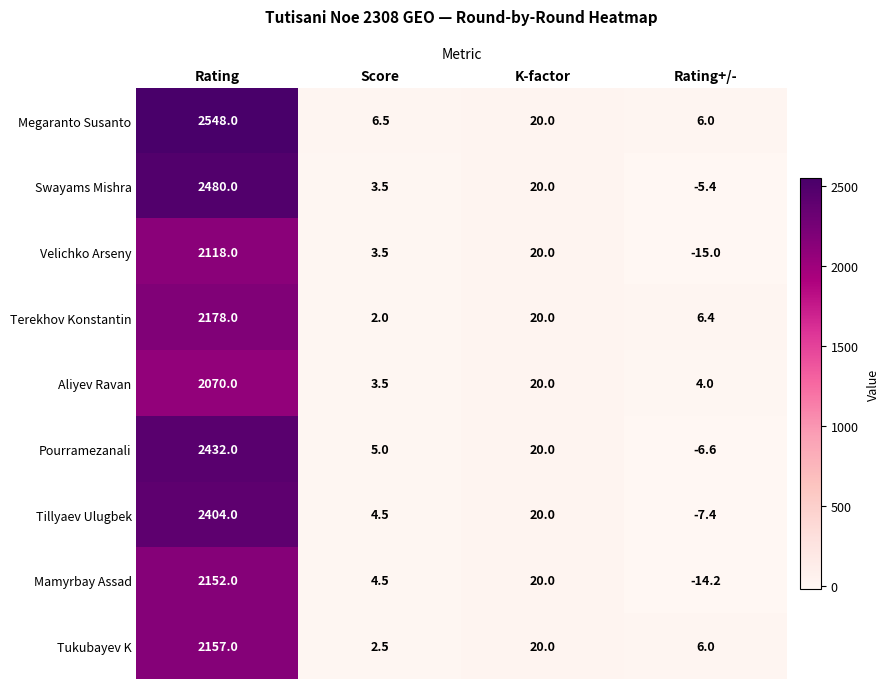

Which series has the largest total across all categories?

Megaranto Susanto